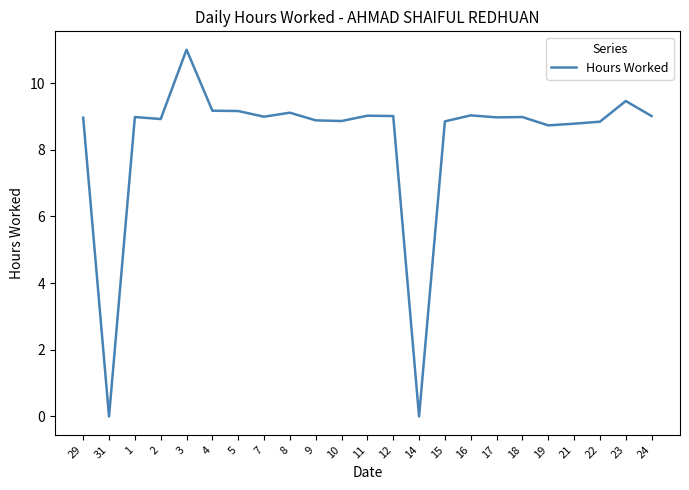

What position from the right is 17?

7